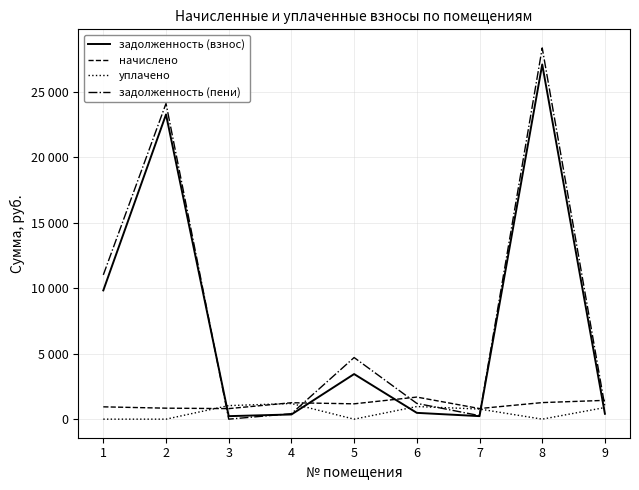

Reading left to right, extract all data points from this chart.

задолженность (взнос): 1=9841.3	2=23286.7	3=230.1	4=358.6	5=3446.4	6=481.8	7=231.6	8=27108.2	9=410.1
начислено: 1=941.8	2=839.7	3=805.7	4=1255.7	5=1172.0	6=1687.3	7=811.0	8=1266.2	9=1436.2
уплачено: 1=0.0	2=0.0	3=1035.8	4=1195.7	5=0.0	6=965.0	7=772.4	8=0.0	9=888.8
задолженность (пени): 1=11025.2	2=24126.4	3=0.0	4=418.6	5=4709.6	6=1204.4	7=270.3	8=28374.4	9=958.1